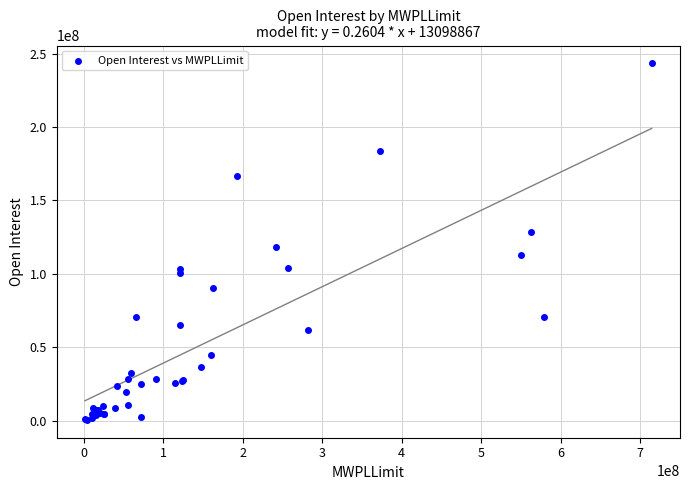

What Y value in the scatter plot is closest to 121956250?

118482000